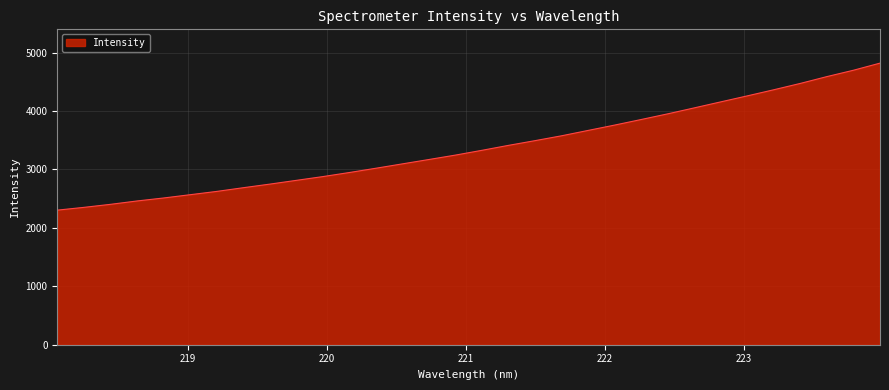

What is the maximum value shown in the chart?

4818.2